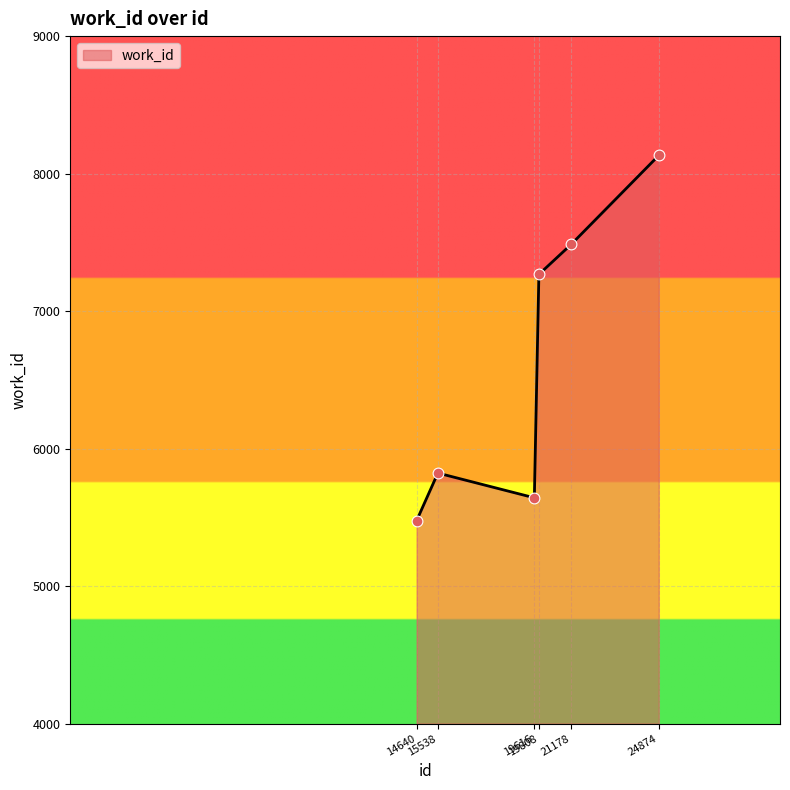

Between 19616 and 14640, which is larger?

19616